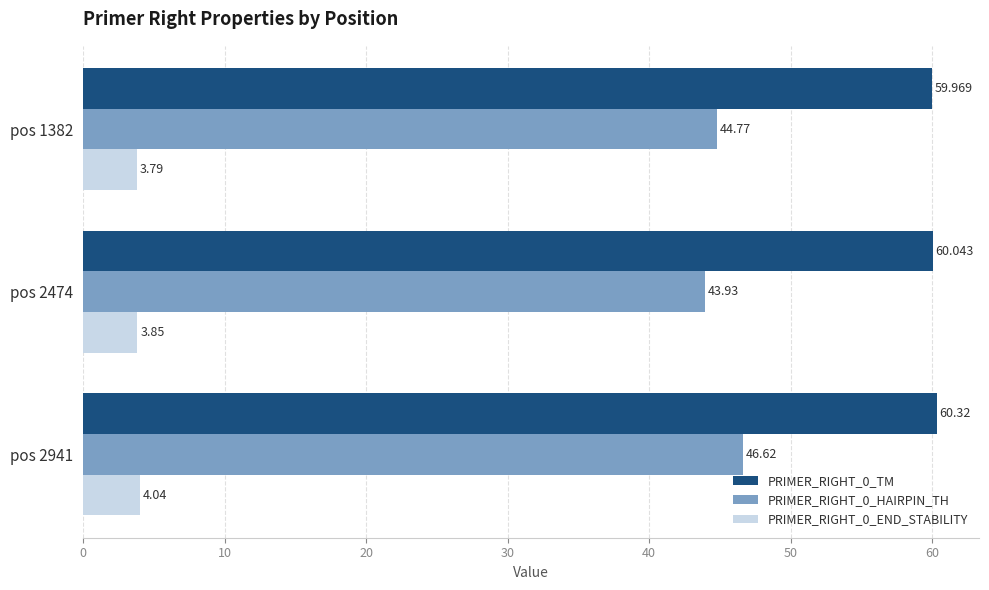

Is the value of PRIMER_RIGHT_0_TM at pos 2941 greater than the value of PRIMER_RIGHT_0_END_STABILITY at pos 2941?

Yes